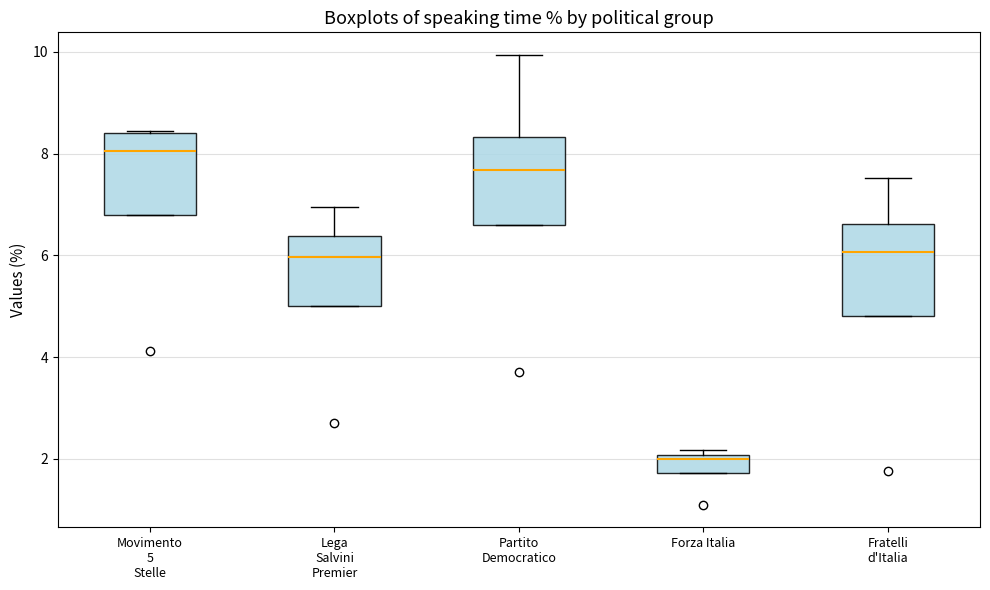

Reading left to right, transcribe this box plot: for each box, give where its median line is, the range the box spans, and where its two whiskers end, as read against the y-axis. The values are not printed on the chart, so give them approximately, as read against the axis.

Movimento 5 Stelle: median 8.0, box 6.8 to 8.4, whiskers 6.8 to 8.4
Lega Salvini Premier: median 6.0, box 5.0 to 6.4, whiskers 5.0 to 7.0
Partito Democratico: median 7.6, box 6.6 to 8.4, whiskers 6.6 to 10.0
Forza Italia: median 2.0 (just below the box's upper edge), box 1.8 to 2.0, whiskers 1.8 to 2.2
Fratelli d'Italia: median 6.0, box 4.8 to 6.6, whiskers 4.8 to 7.6